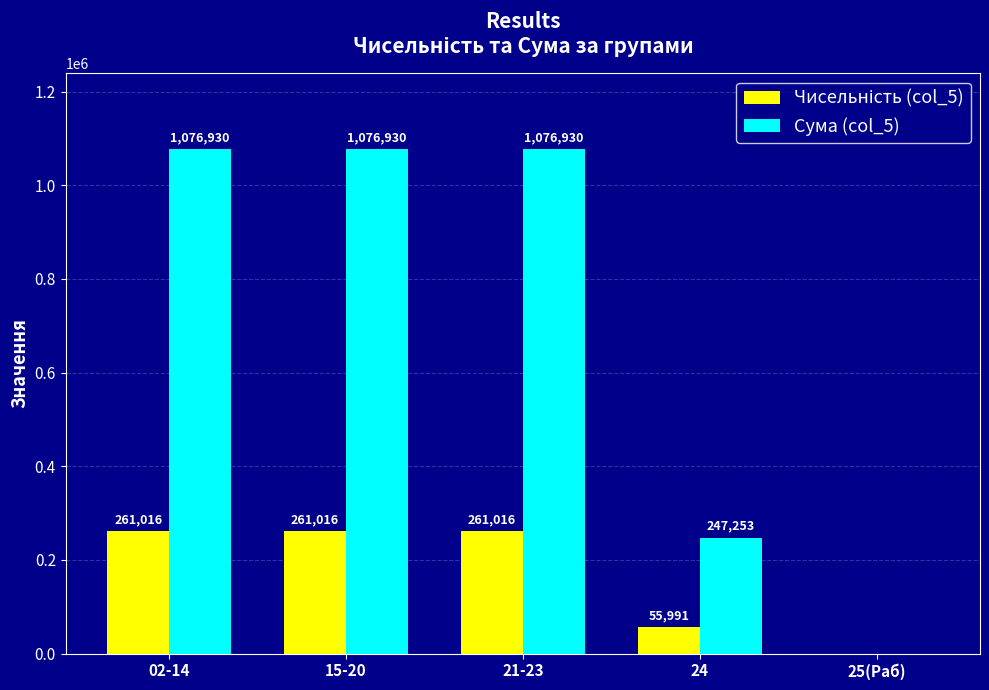

At which label does Сума (col_5) first exceed 1076929?

02-14